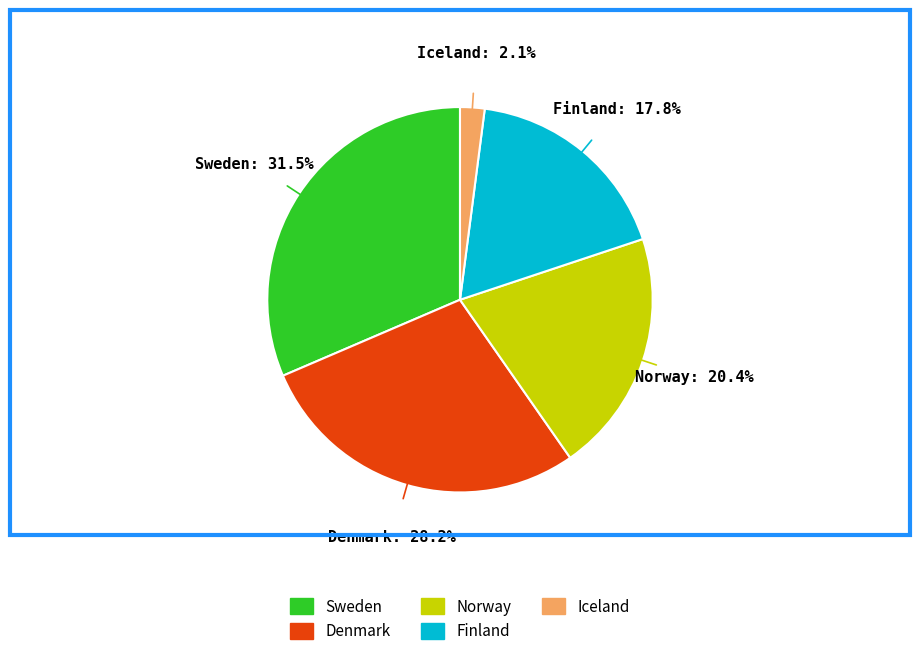

What percentage do Finland and Iceland together represent?

19.9%